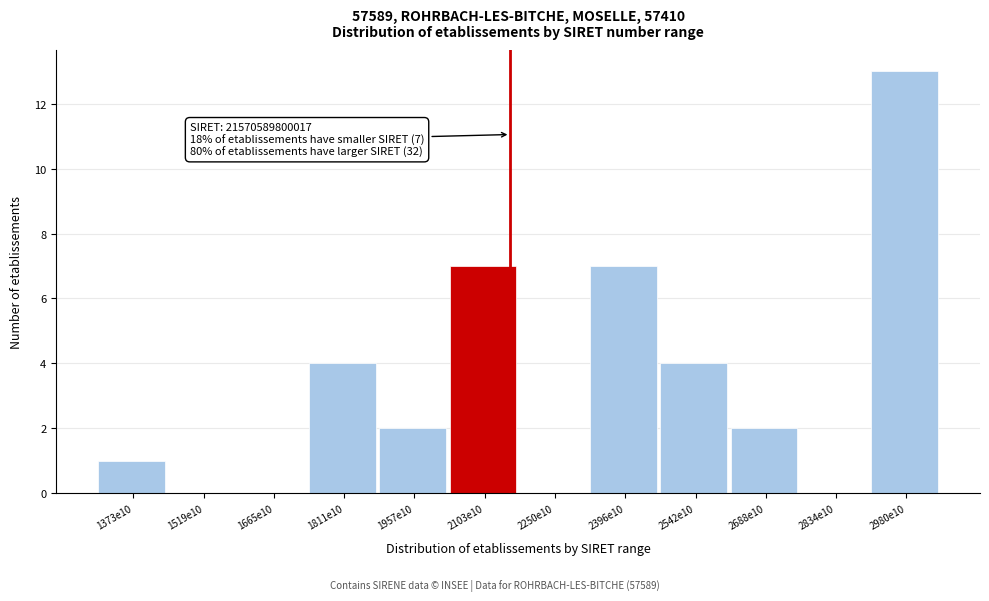

Reading right to left, transcribe all the data shown in this chart.

2980e10=13	2834e10=0	2688e10=2	2542e10=4	2396e10=7	2250e10=0	2103e10=7	1957e10=2	1811e10=4	1665e10=0	1519e10=0	1373e10=1